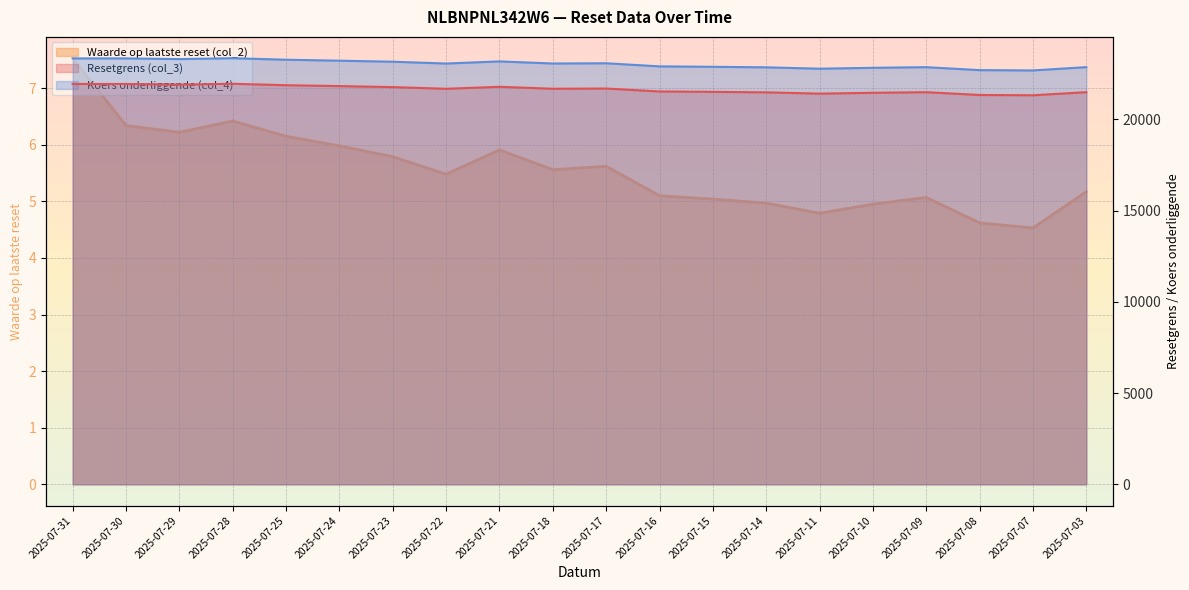

What are all the series names shown in the legend?

Resetgrens (col_3), Waarde op laatste reset (col_2), Koers onderliggende (col_4)